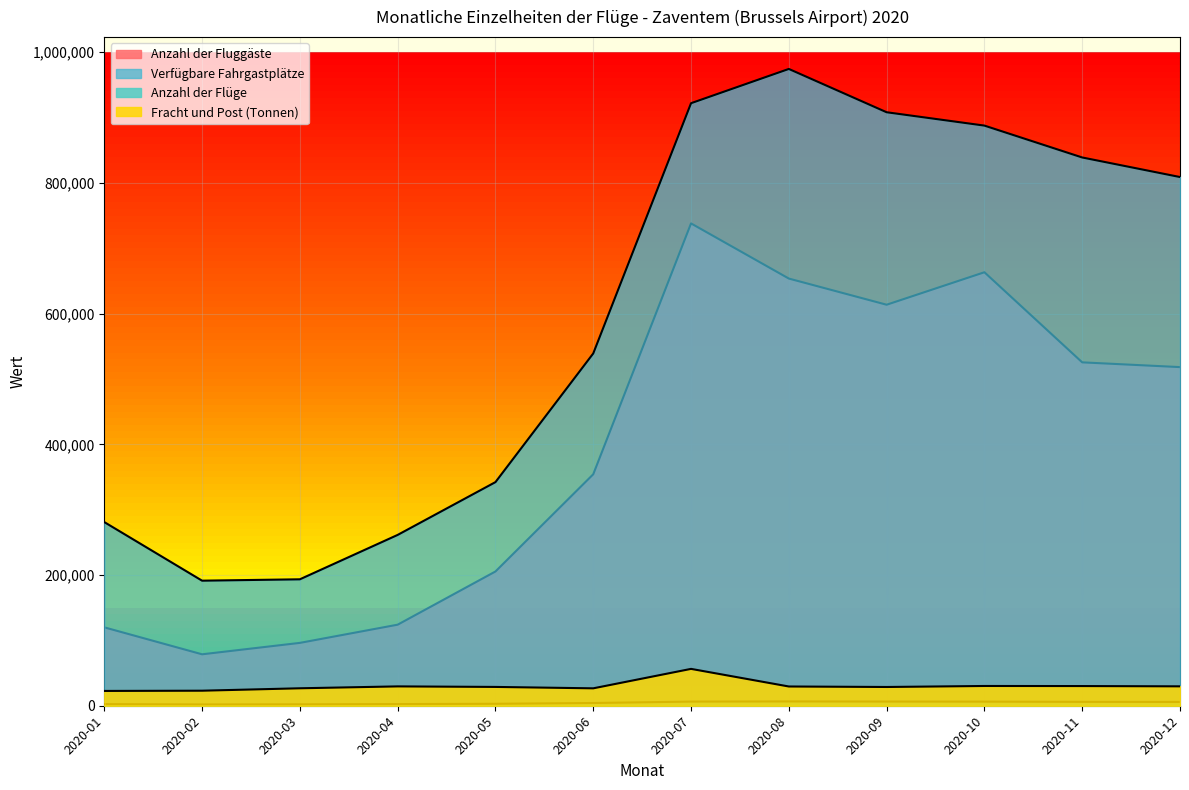

What is the spread (max minus min) of values at 2020-12?

803246